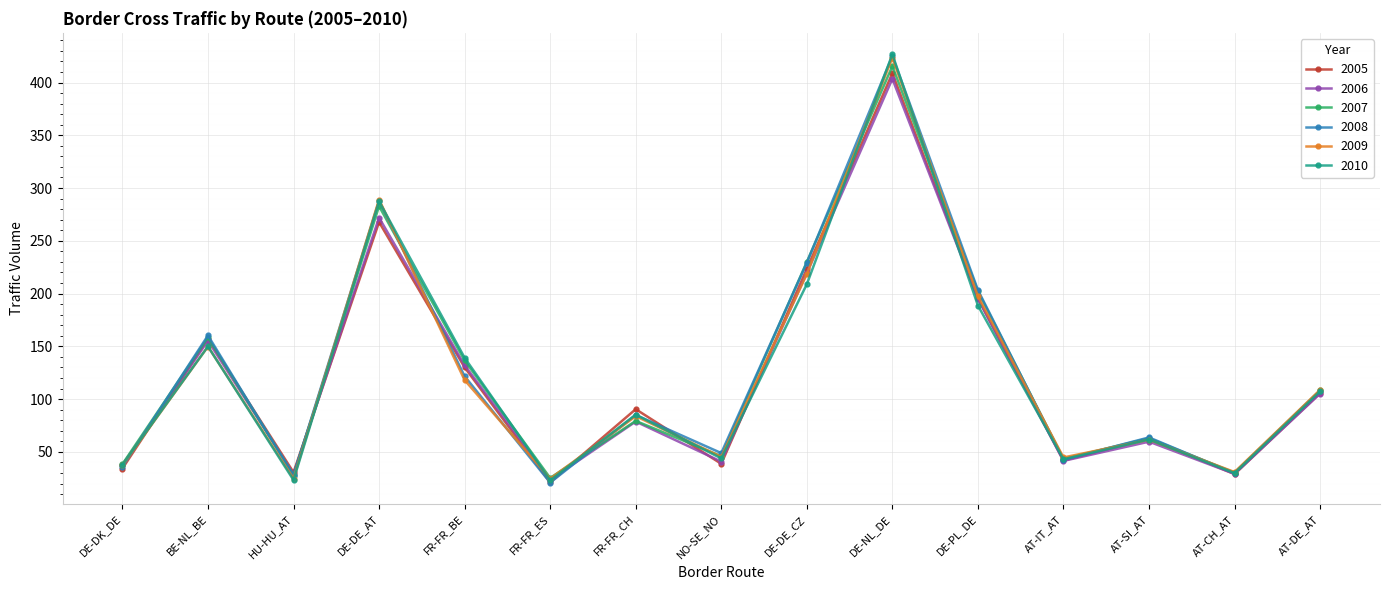

What position from the right is AT-CH_AT?

2